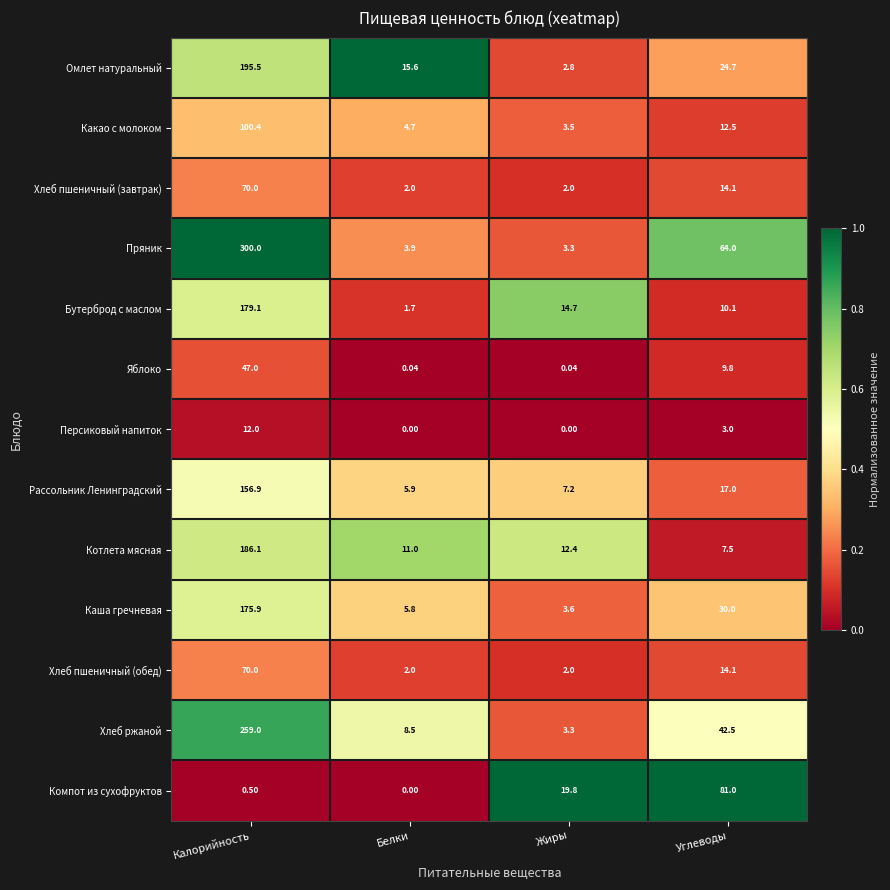

Rank the categories by Компот из сухофруктов value from highest to lowest.

Углеводы, Жиры, Калорийность, Белки